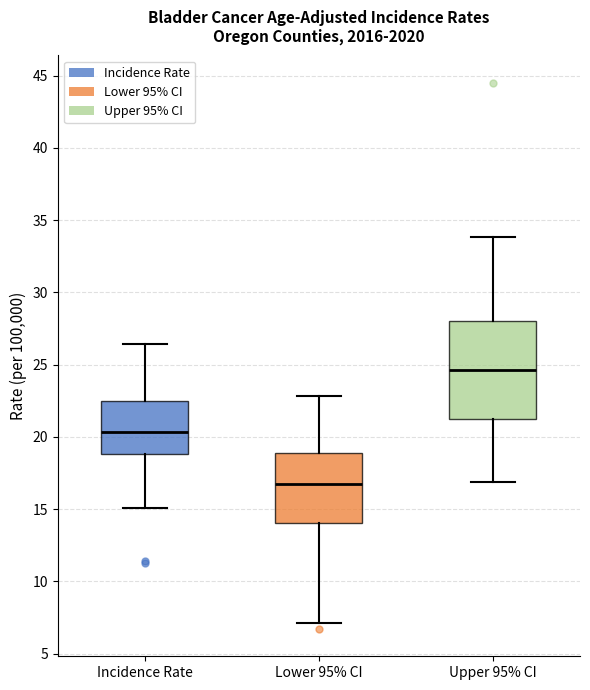

Reading left to right, transcribe this box plot: for each box, give where its median line is, the range the box spans, and where its two whiskers end, as read against the y-axis. The values are not printed on the chart, so give them approximately, as read against the axis.

Incidence Rate: median 20.5, box 19.0 to 22.5, whiskers 15.0 to 26.5
Lower 95% CI: median 16.5, box 14.0 to 19.0, whiskers 7.0 to 23.0
Upper 95% CI: median 24.5, box 21.0 to 28.0, whiskers 17.0 to 34.0